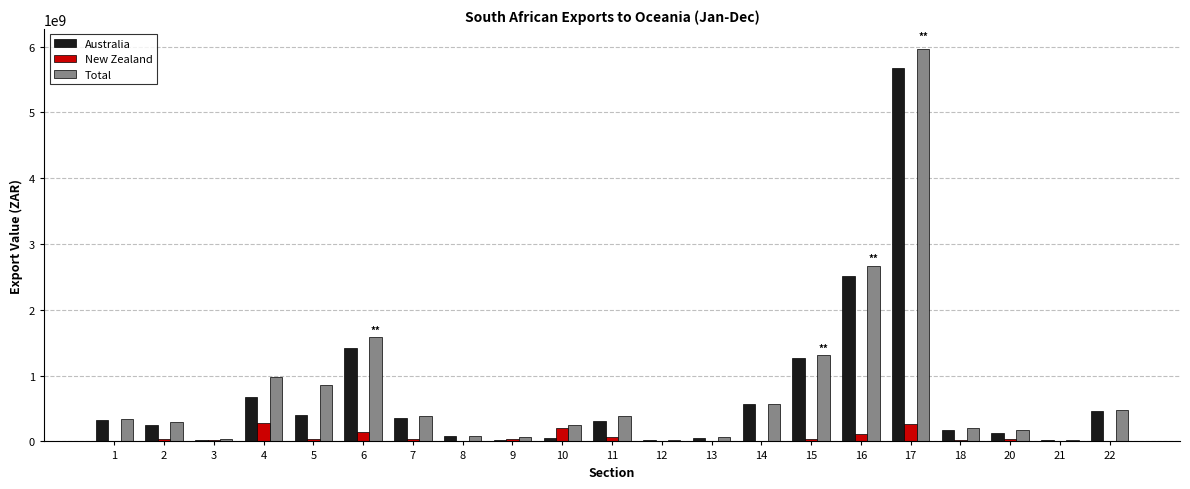

Between 2 and 16, which series saw the biggest shift?

Total